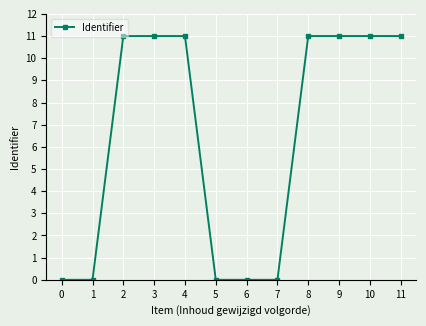

What is the sum of all values?

77.0